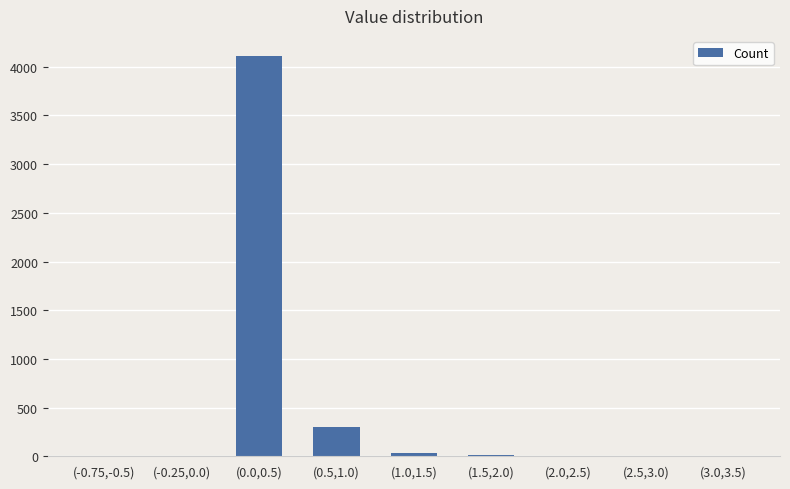

The value at (0.0,0.5) is 2778. True or false?

False